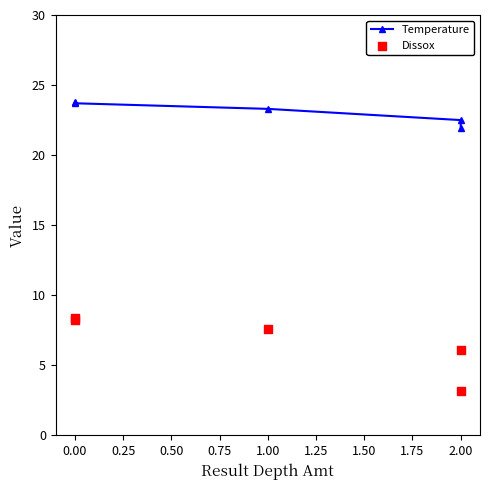

At how many categories does at least one series exceed 12?

5